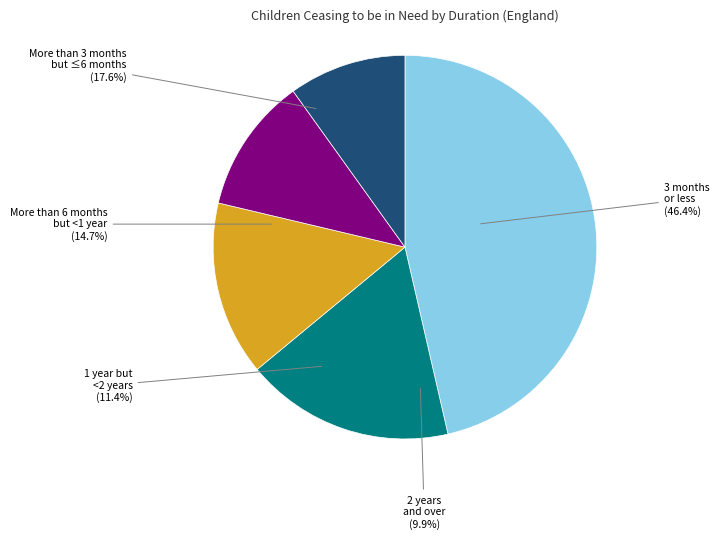

What percentage is the 3 months or less slice, to the nearest percent?

46%